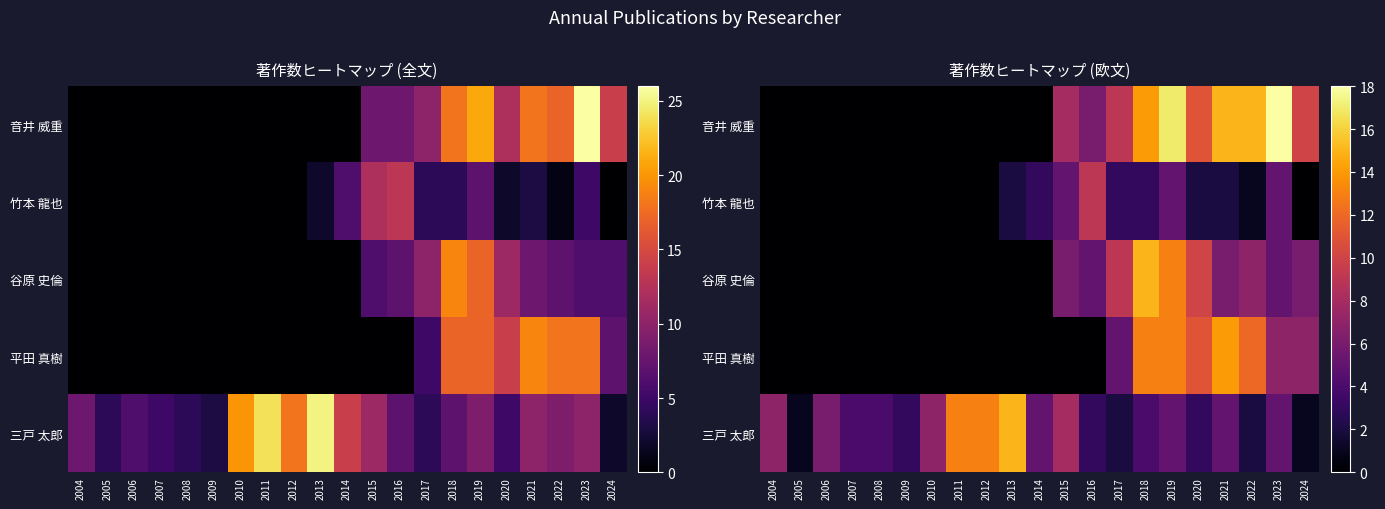

The 音井 威重 series shows 23 at 2022. True or false?

False